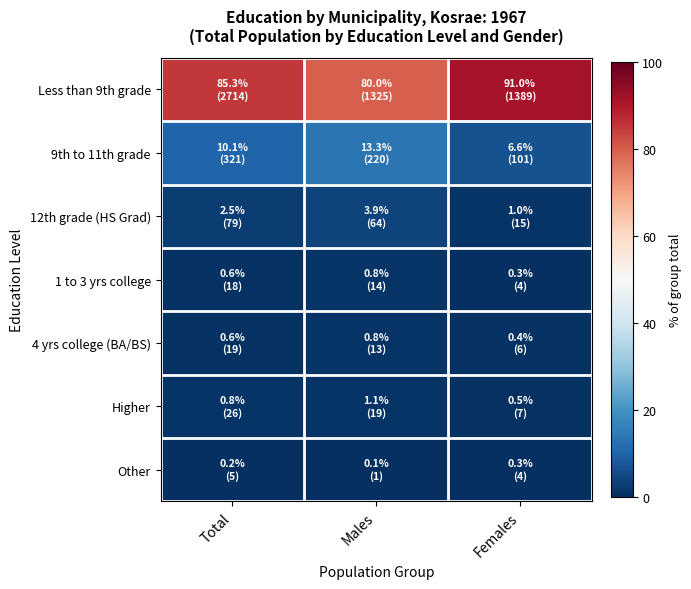

Between Total and Females, which series saw the biggest shift?

Less than 9th grade